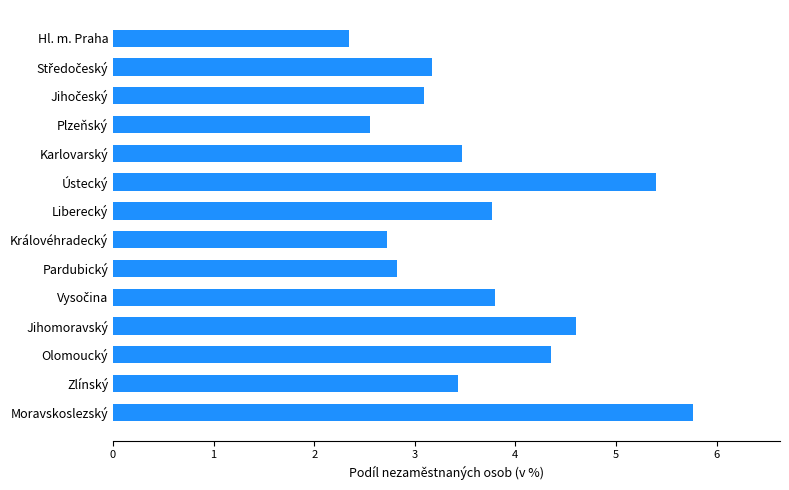

What is the minimum value shown in the chart?

2.3